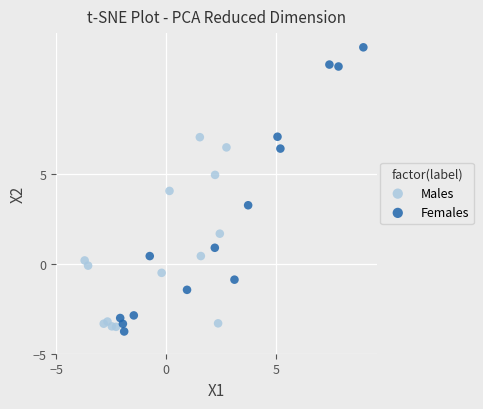

Which series contains the lowest Y value?

Females